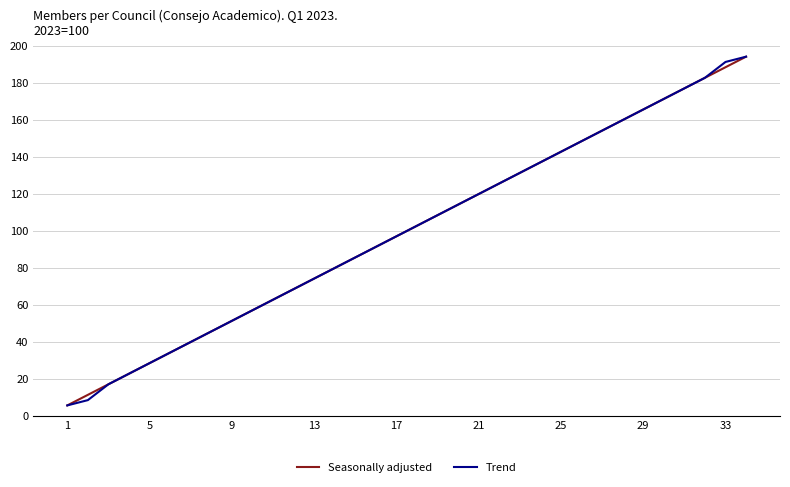

How many values in the Seasonally adjusted series exceed 102?

17